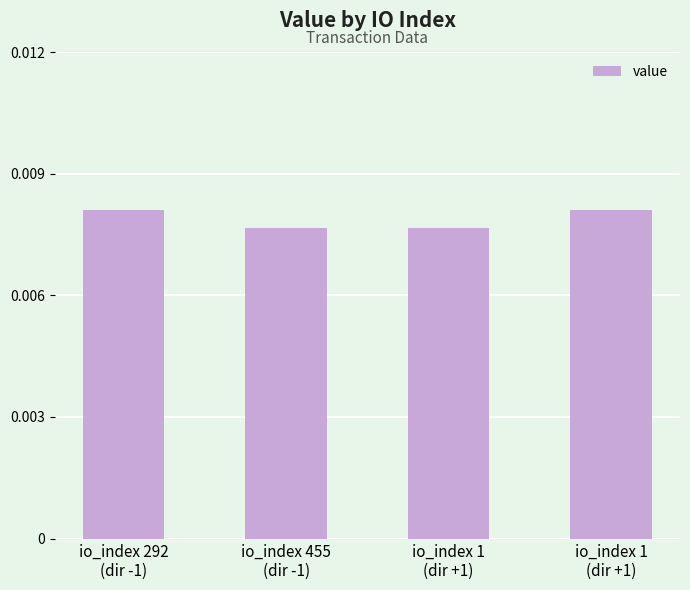

Reading left to right, transcribe all the data shown in this chart.

io_index 292
(dir -1)=0.0	io_index 455
(dir -1)=0.0	io_index 1
(dir +1)=0.0	io_index 1
(dir +1)=0.0